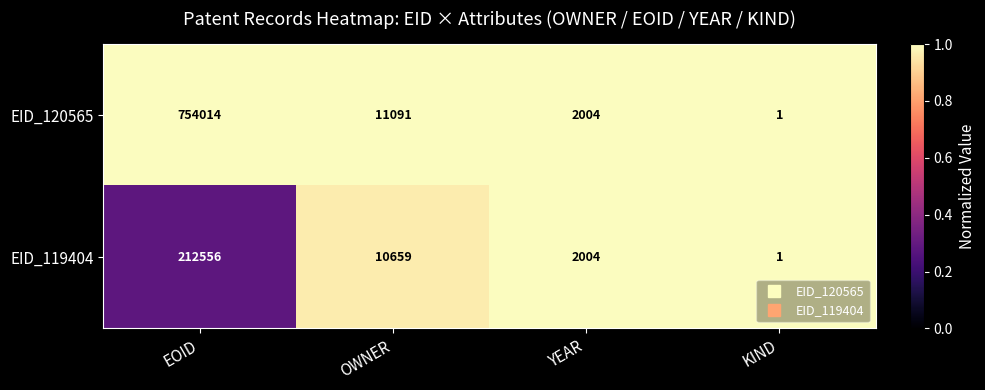

What is the maximum value shown in the chart?

754014